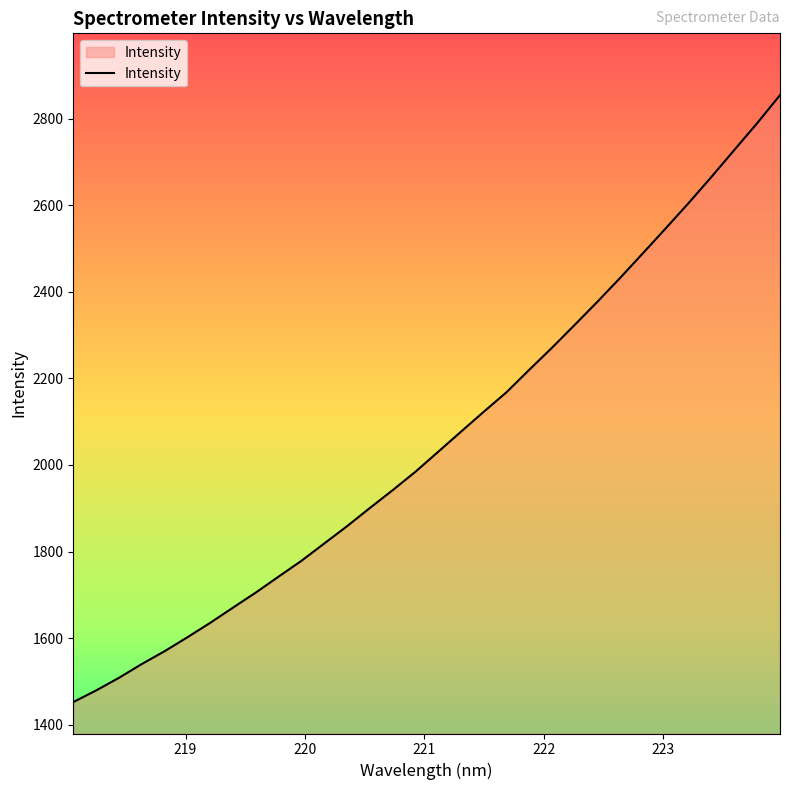

What is the greatest value displayed?

2854.4